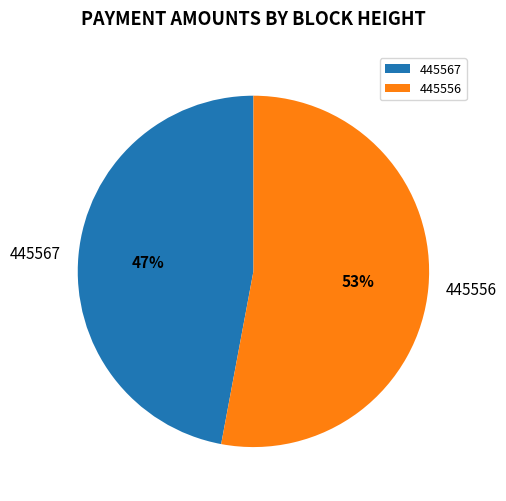

Rank the categories by value from highest to lowest.

445556, 445567